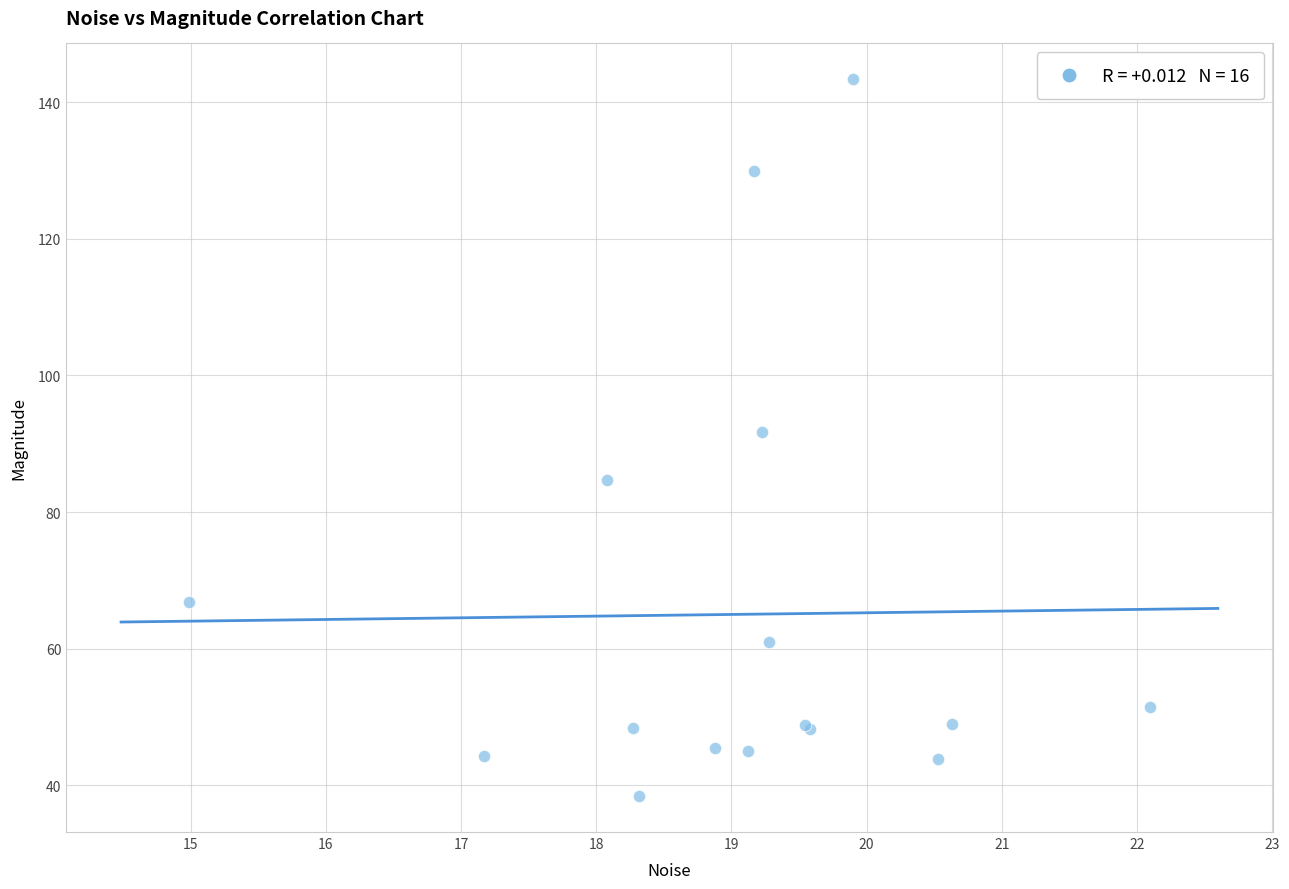

What Y value in the scatter plot is closest to 90?

91.7